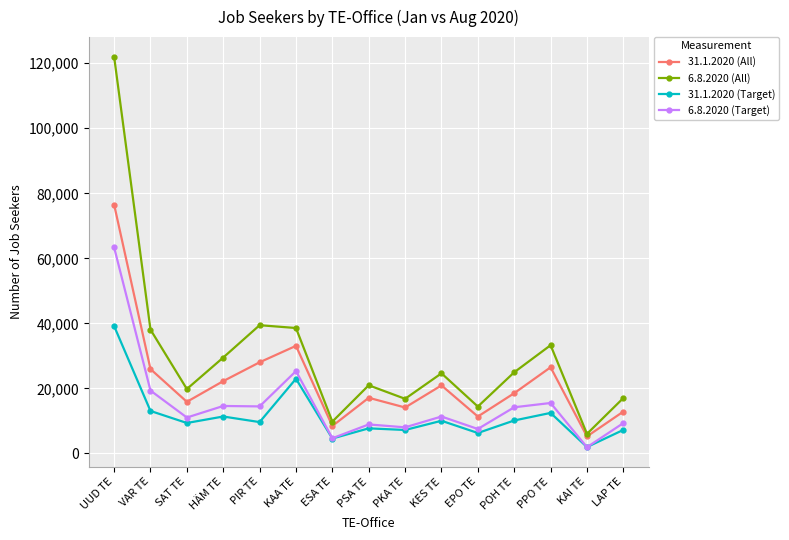

Where is the first local maximum for 31.1.2020 (All)?

KAA TE